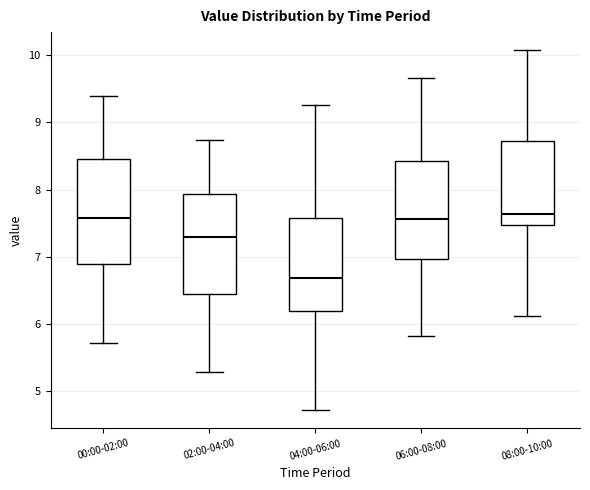

Reading left to right, transcribe this box plot: for each box, give where its median line is, the range the box spans, and where its two whiskers end, as read against the y-axis. The values are not printed on the chart, so give them approximately, as read against the axis.

00:00-02:00: median 7.6, box 6.9 to 8.5, whiskers 5.7 to 9.4
02:00-04:00: median 7.3, box 6.4 to 7.9, whiskers 5.3 to 8.7
04:00-06:00: median 6.7, box 6.2 to 7.6, whiskers 4.7 to 9.3
06:00-08:00: median 7.6, box 7.0 to 8.4, whiskers 5.8 to 9.7
08:00-10:00: median 7.6, box 7.5 to 8.7, whiskers 6.1 to 10.1